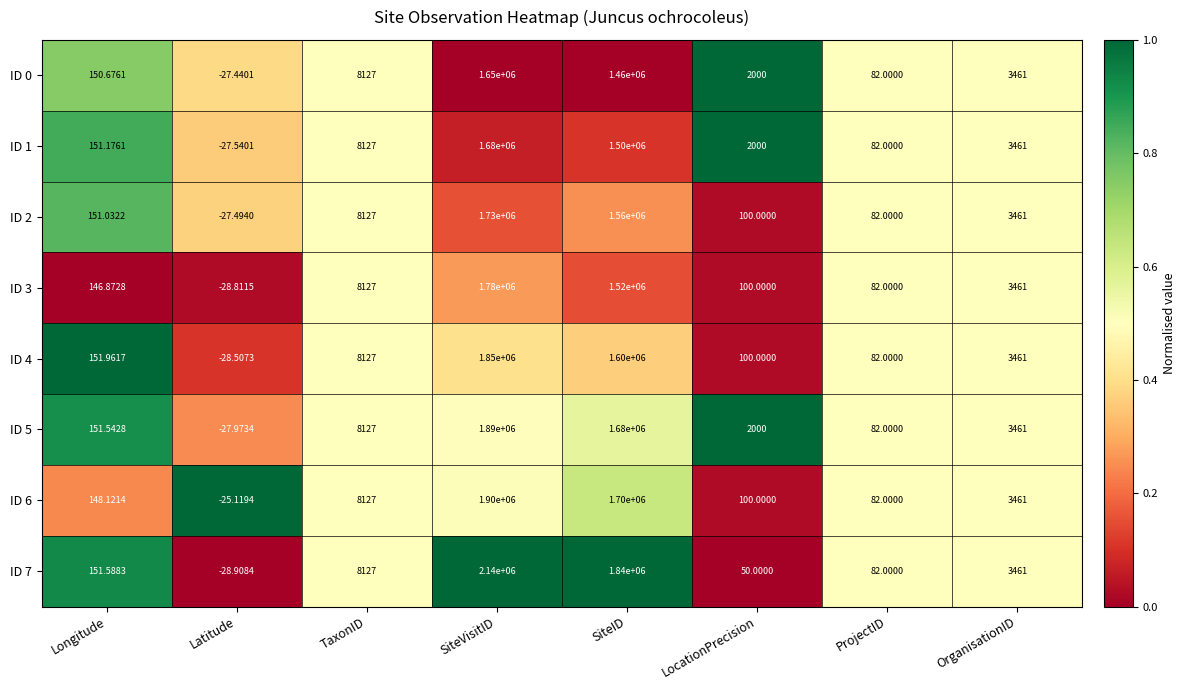

What is the total value across all series at TaxonID?

65016.0